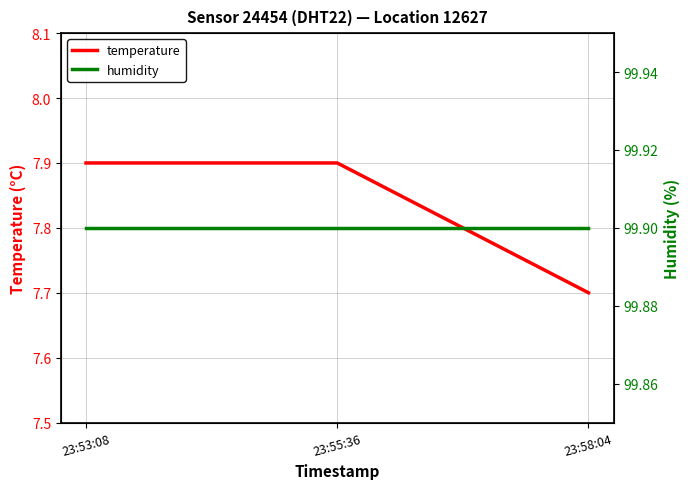

Rank the categories by humidity value from highest to lowest.

23:53:08, 23:55:36, 23:58:04